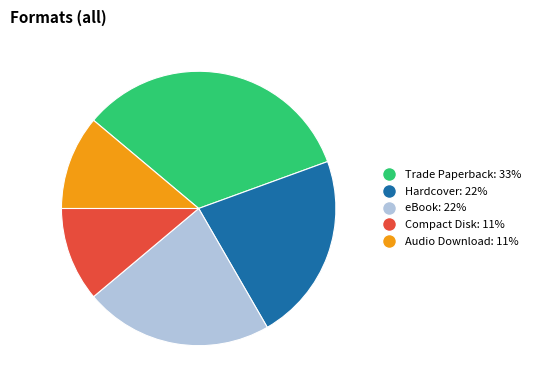

How many slices are in this pie chart?

5